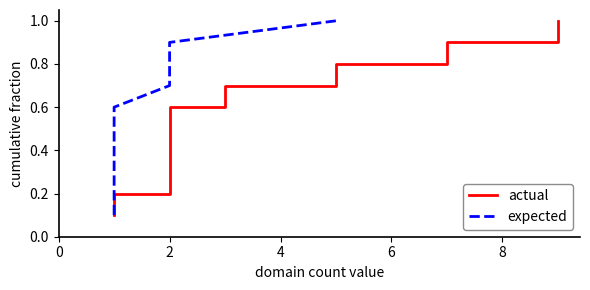

True or false: actual and expected cross at least once.

False